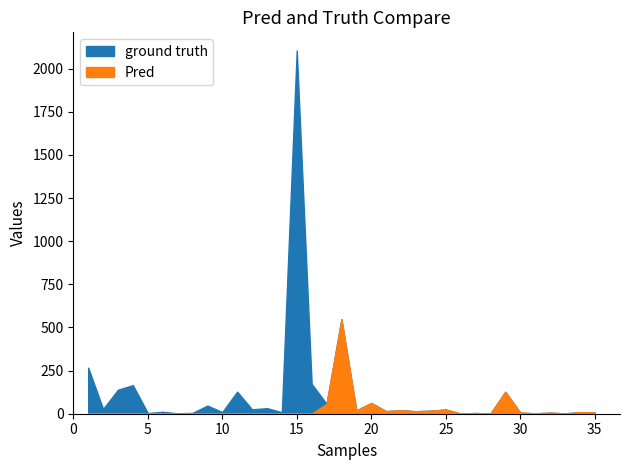

Is it true that Pred equals 210.9 at 4?

False